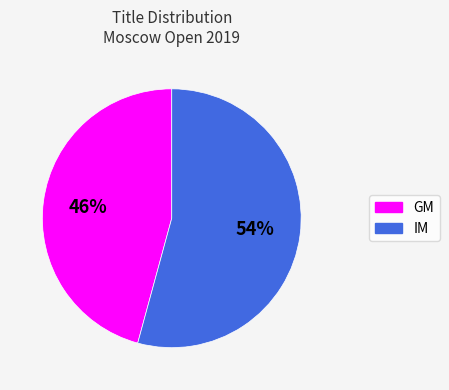

How many slices are in this pie chart?

2